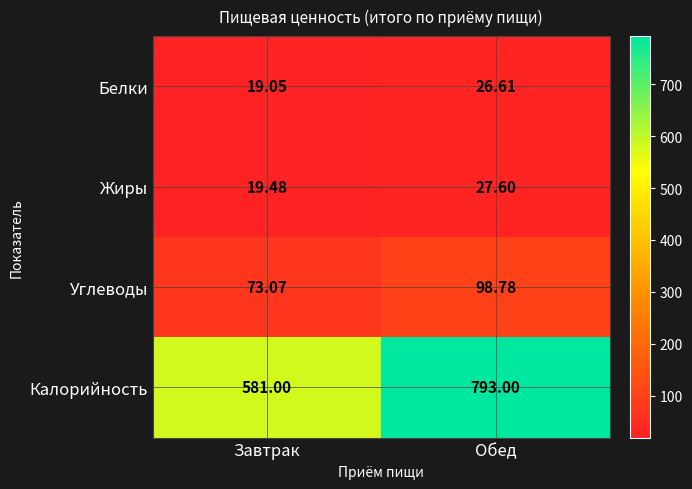

Between Завтрак and Обед, which series saw the biggest shift?

Калорийность